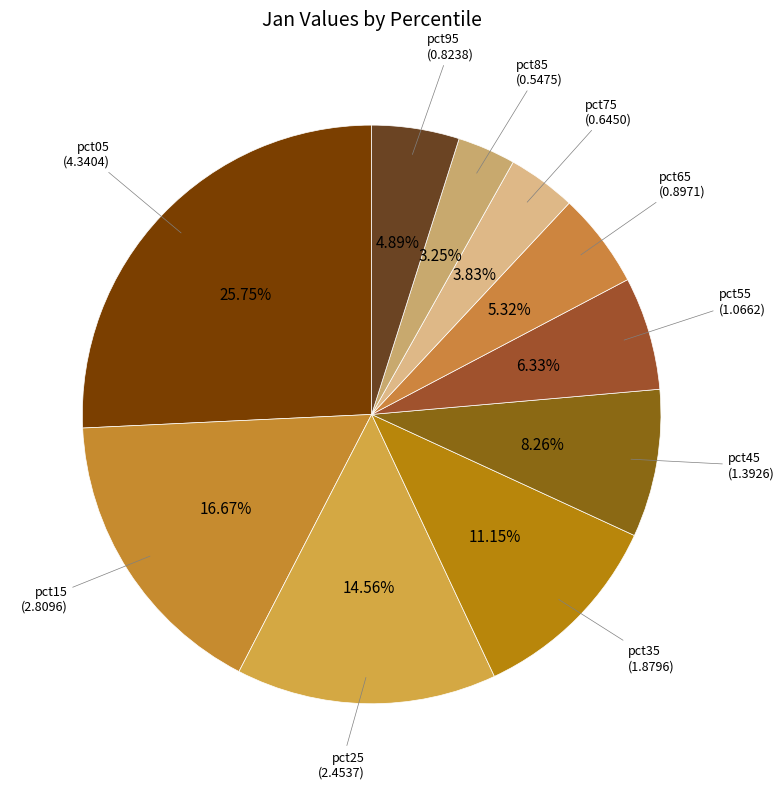

What is the smallest slice in the pie chart?

pct85